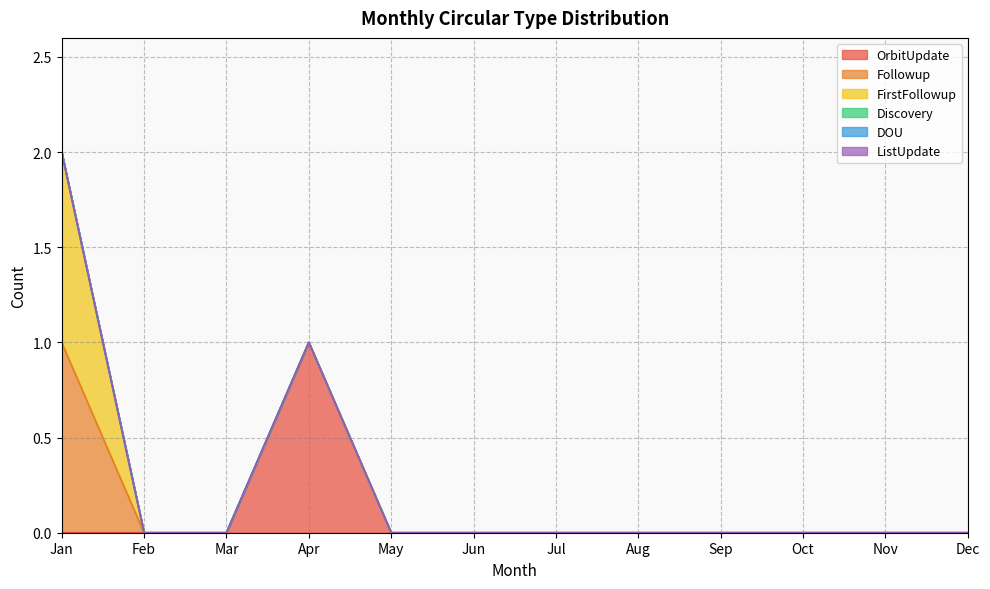

At how many categories does at least one series exceed 0?

2